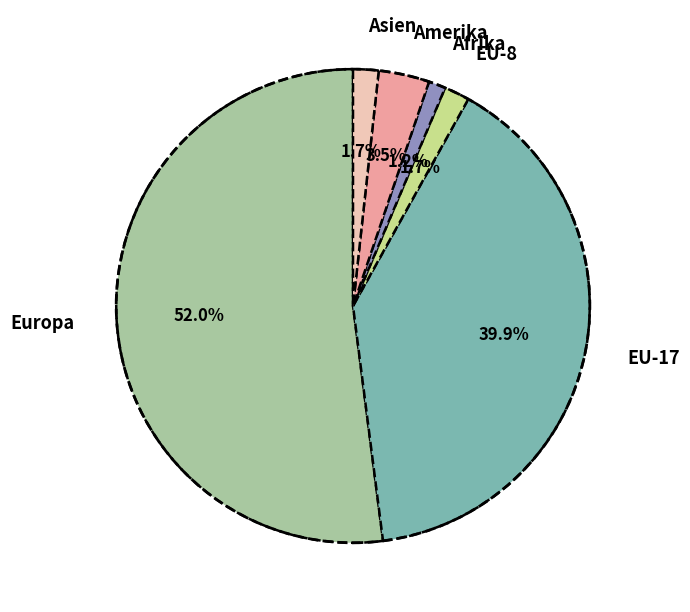

Combined, do Asien and EU-17 account for over 50%?

No